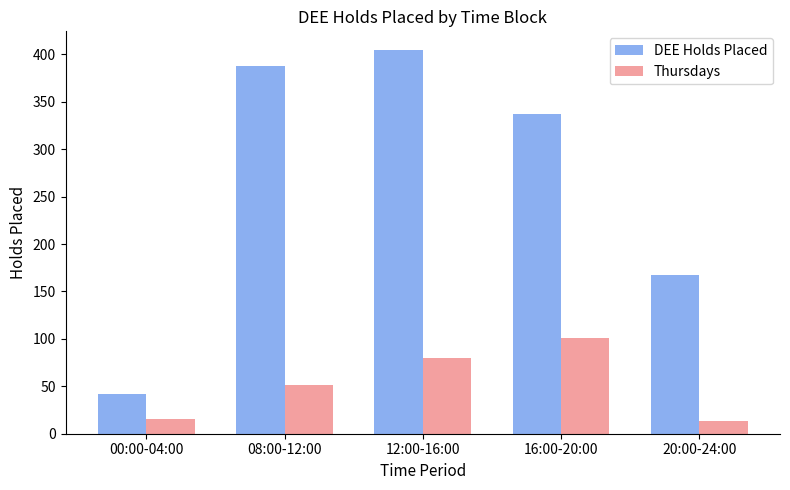

Which category has the highest value in the Thursdays series?

16:00-20:00